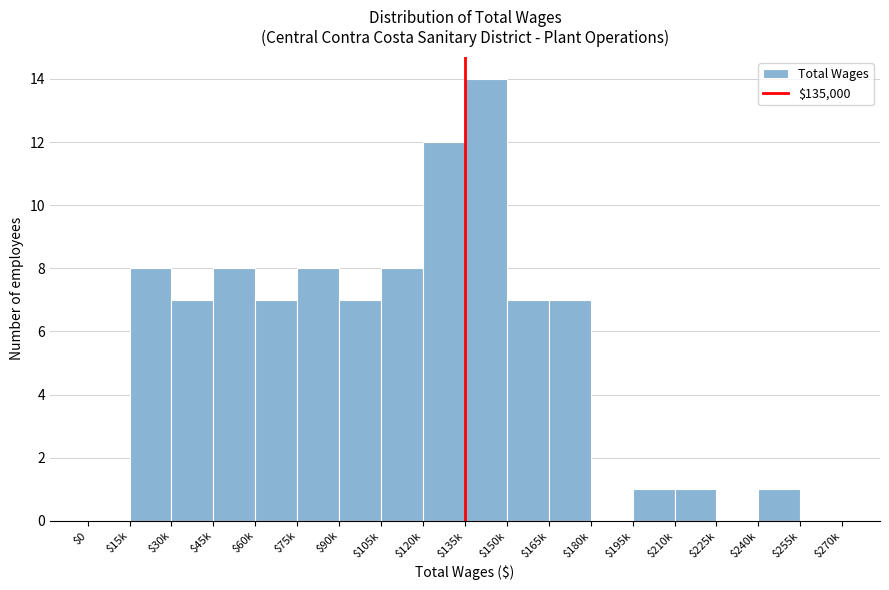

Which label corresponds to the largest value in the chart?

$135k